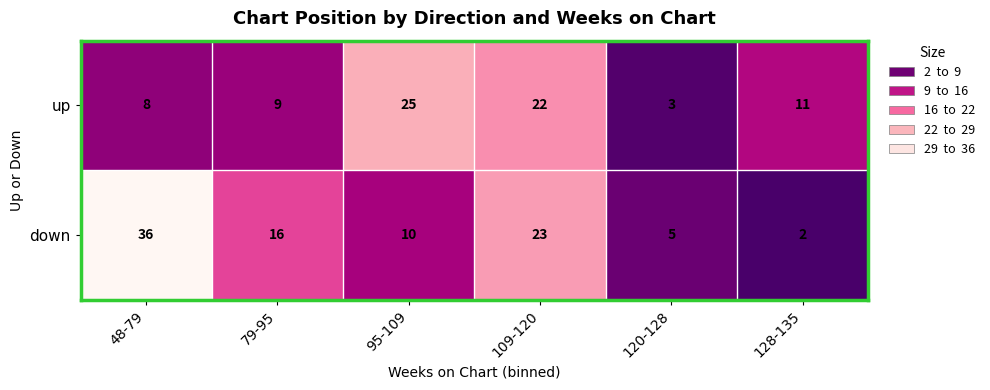

Reading left to right, extract all data points from this chart.

up: 8	9	25	22	3	11
down: 36	16	10	23	5	2